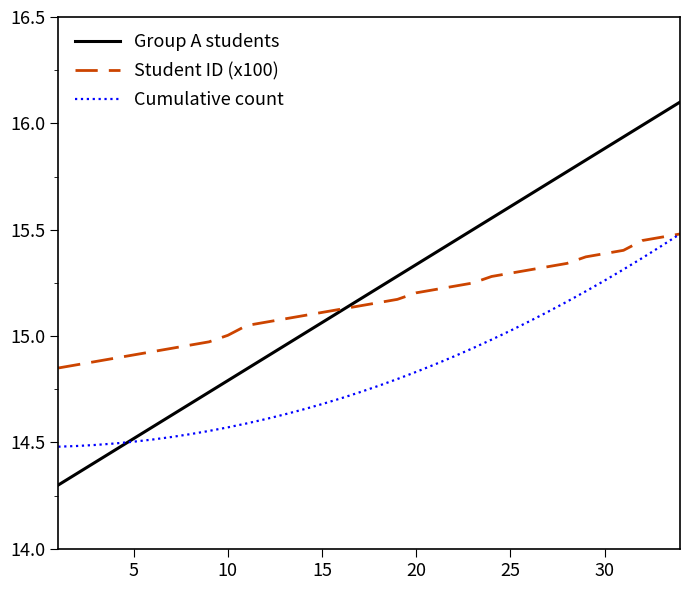

What is the minimum value shown in the chart?

14.3